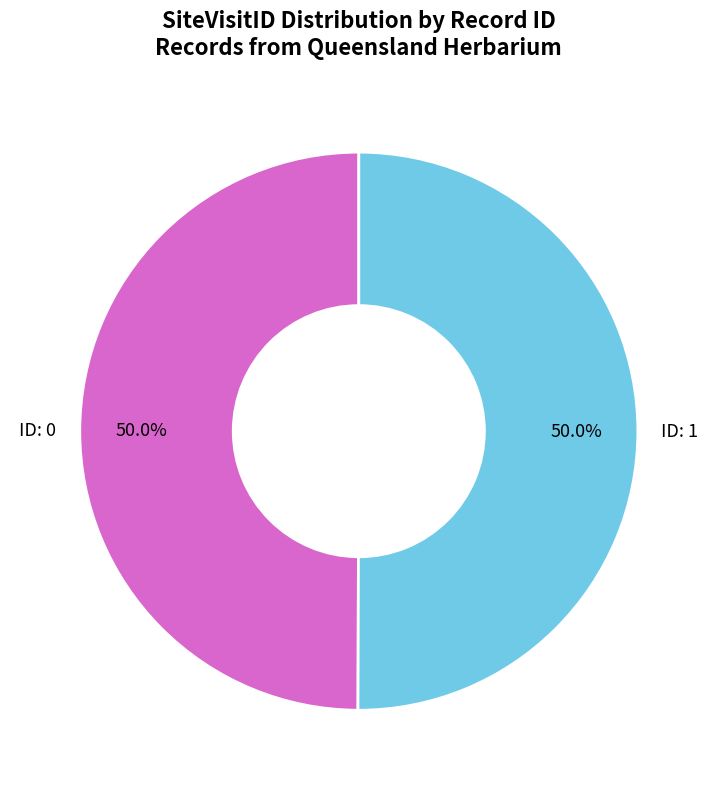

Count the number of slices in the pie.

2